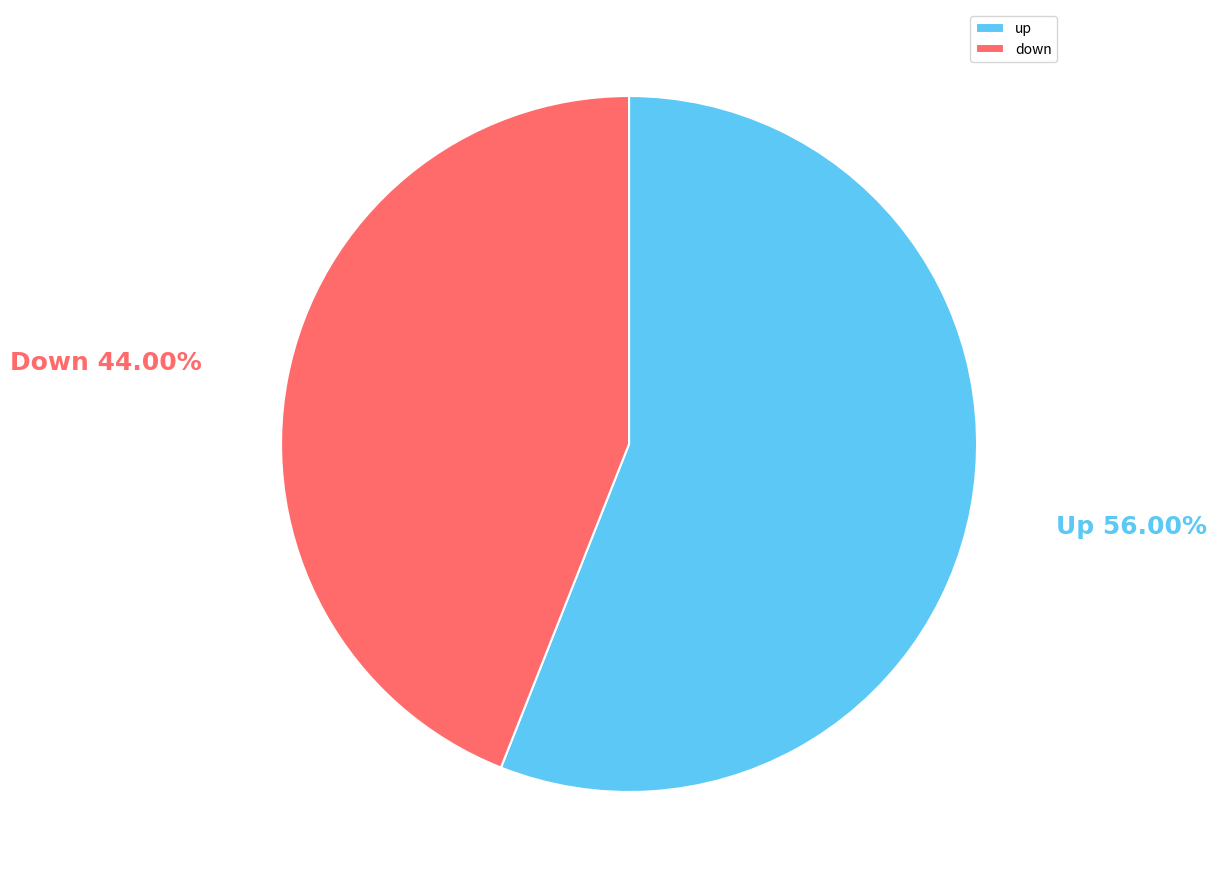

Which category has the smallest portion of the pie?

down